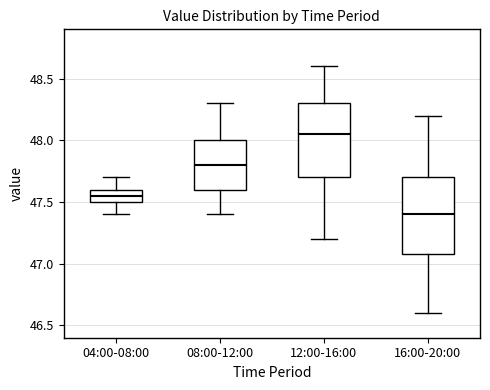

Reading left to right, transcribe this box plot: for each box, give where its median line is, the range the box spans, and where its two whiskers end, as read against the y-axis. The values are not printed on the chart, so give them approximately, as read against the axis.

04:00-08:00: median 47.55, box 47.50 to 47.60, whiskers 47.40 to 47.70
08:00-12:00: median 47.80, box 47.60 to 48.00, whiskers 47.40 to 48.30
12:00-16:00: median 48.05, box 47.70 to 48.30, whiskers 47.20 to 48.60
16:00-20:00: median 47.40, box 47.10 to 47.70, whiskers 46.60 to 48.20